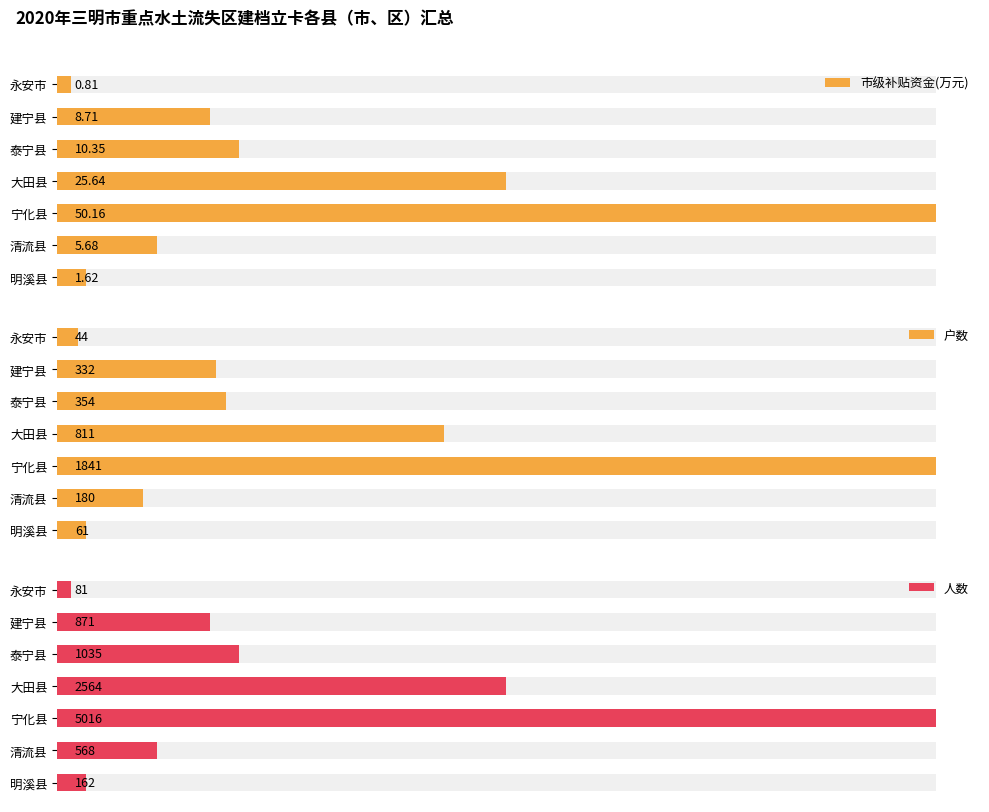

At how many categories does at least one series exceed 355?

5